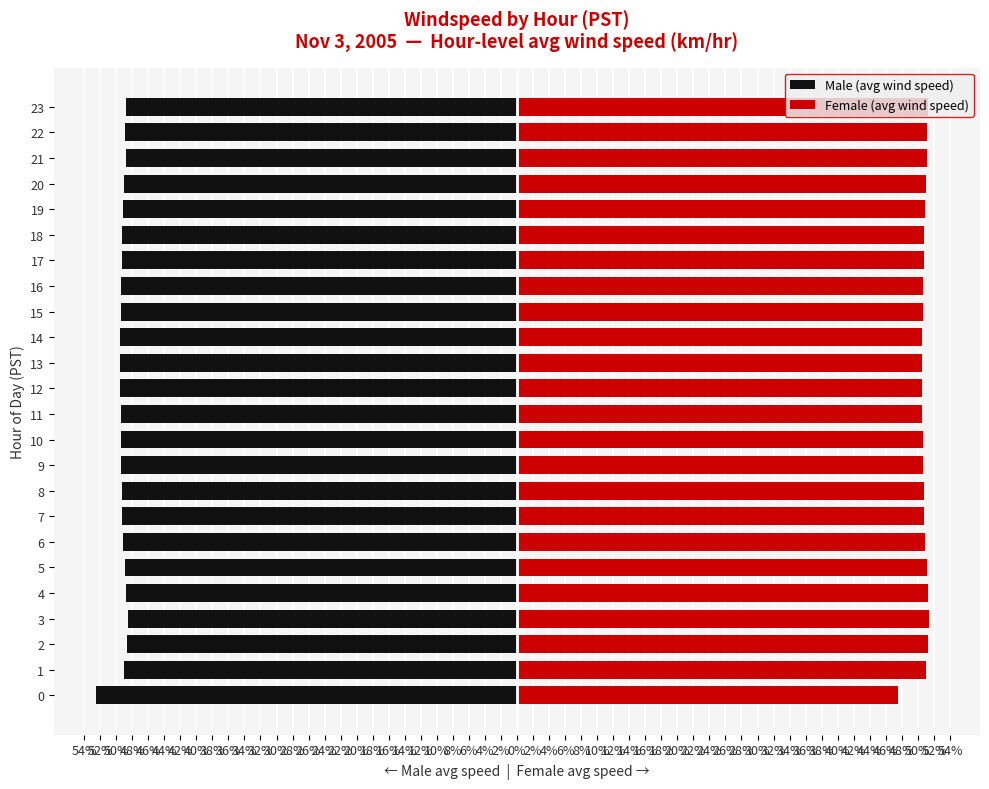

What is the value of the Female (avg wind speed) bar at the 11th from the left?

50.6